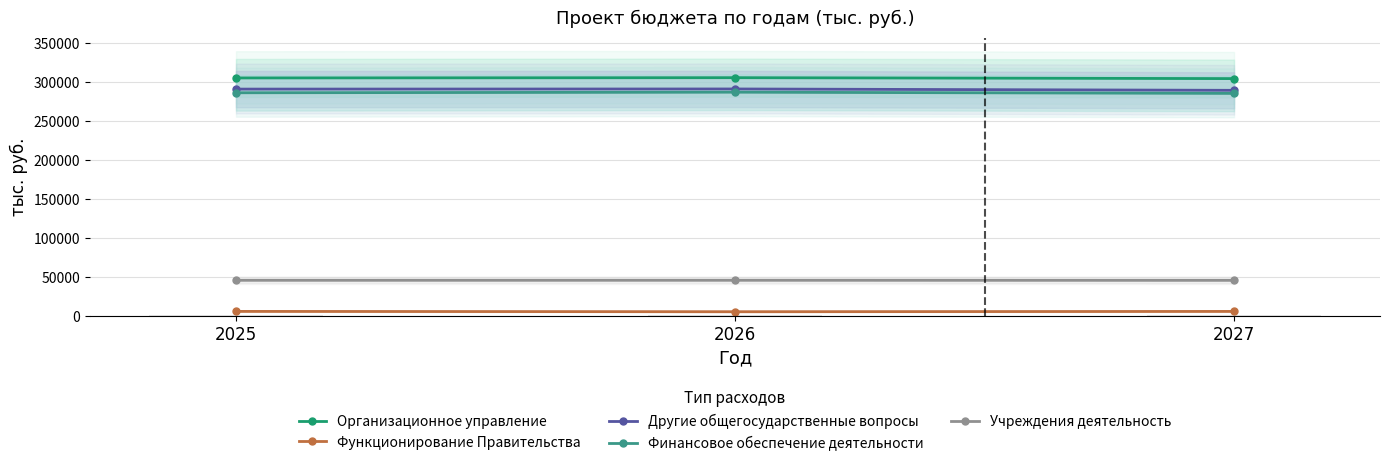

What is the average value of the Организационное управление series?

305177